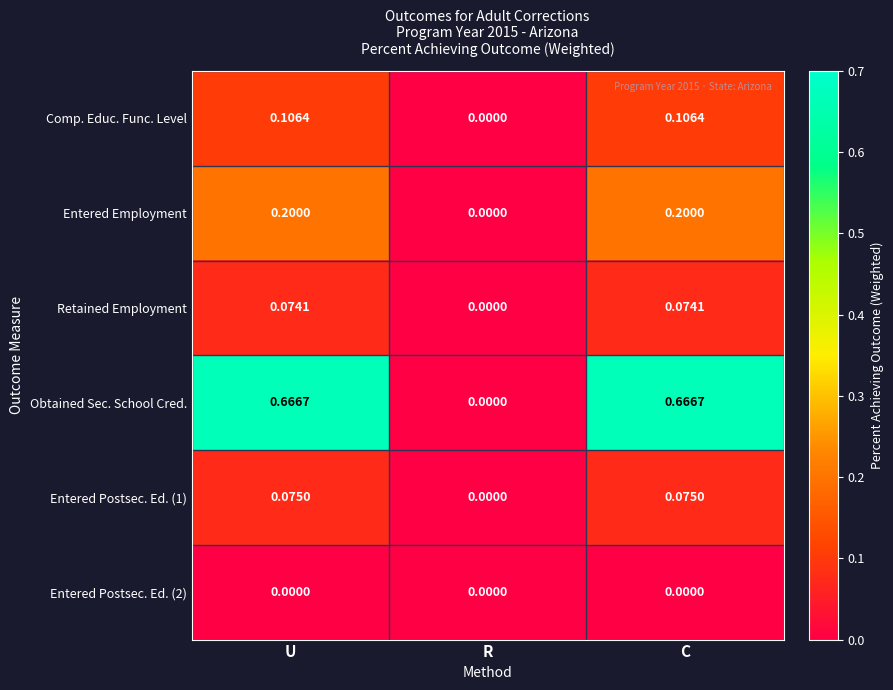

Rank the series at C from lowest to highest value.

Entered Postsec. Ed. (2), Retained Employment, Entered Postsec. Ed. (1), Comp. Educ. Func. Level, Entered Employment, Obtained Sec. School Cred.